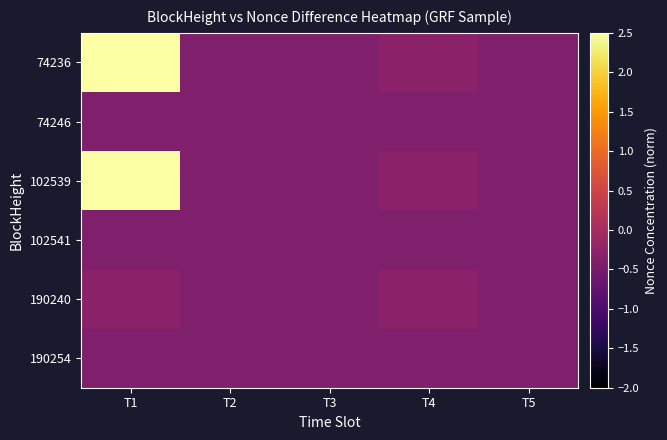

Count the number of categories in the chart.

5